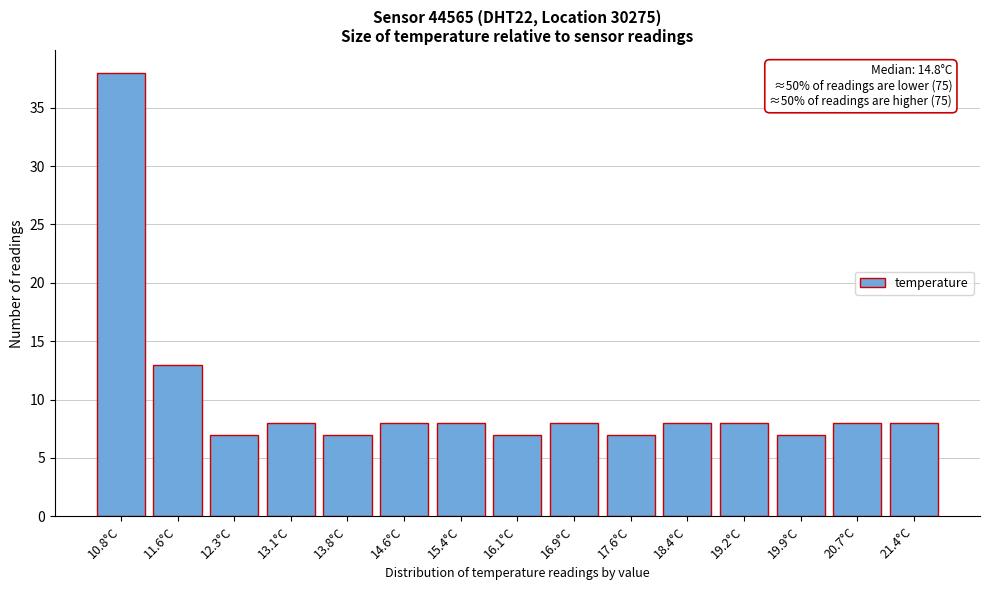

Reading left to right, extract all data points from this chart.

38	13	7	8	7	8	8	7	8	7	8	8	7	8	8